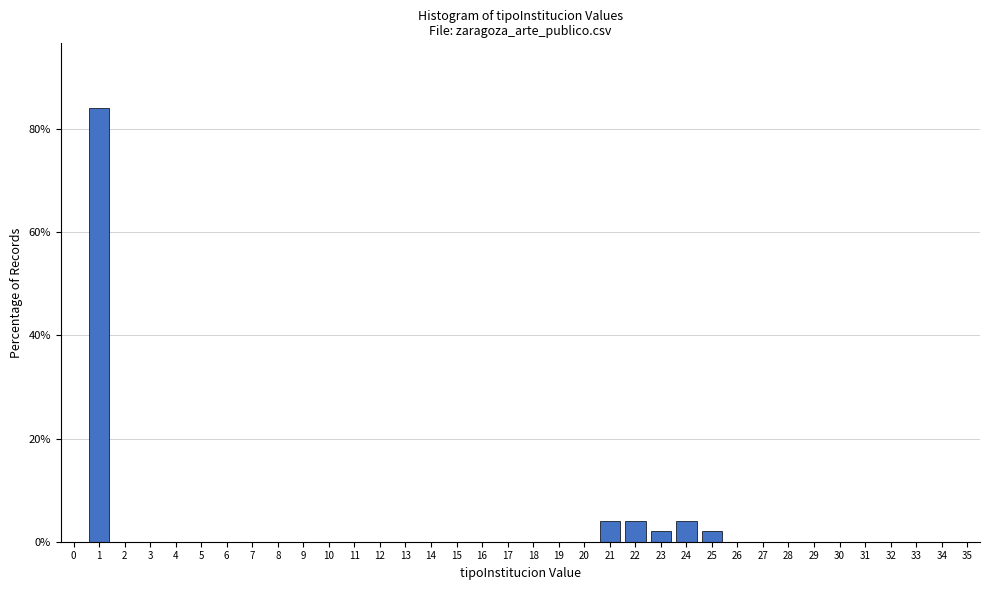

The chart shows a value of 4 at 22. True or false?

True